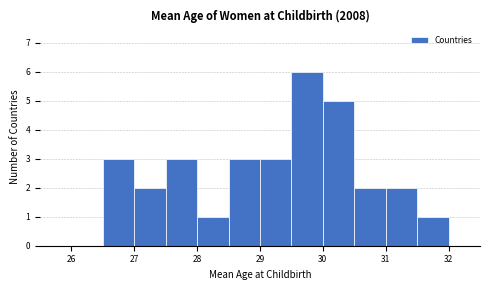

Over which range of the x-axis is the bar tallest?

29.5 to 30.0